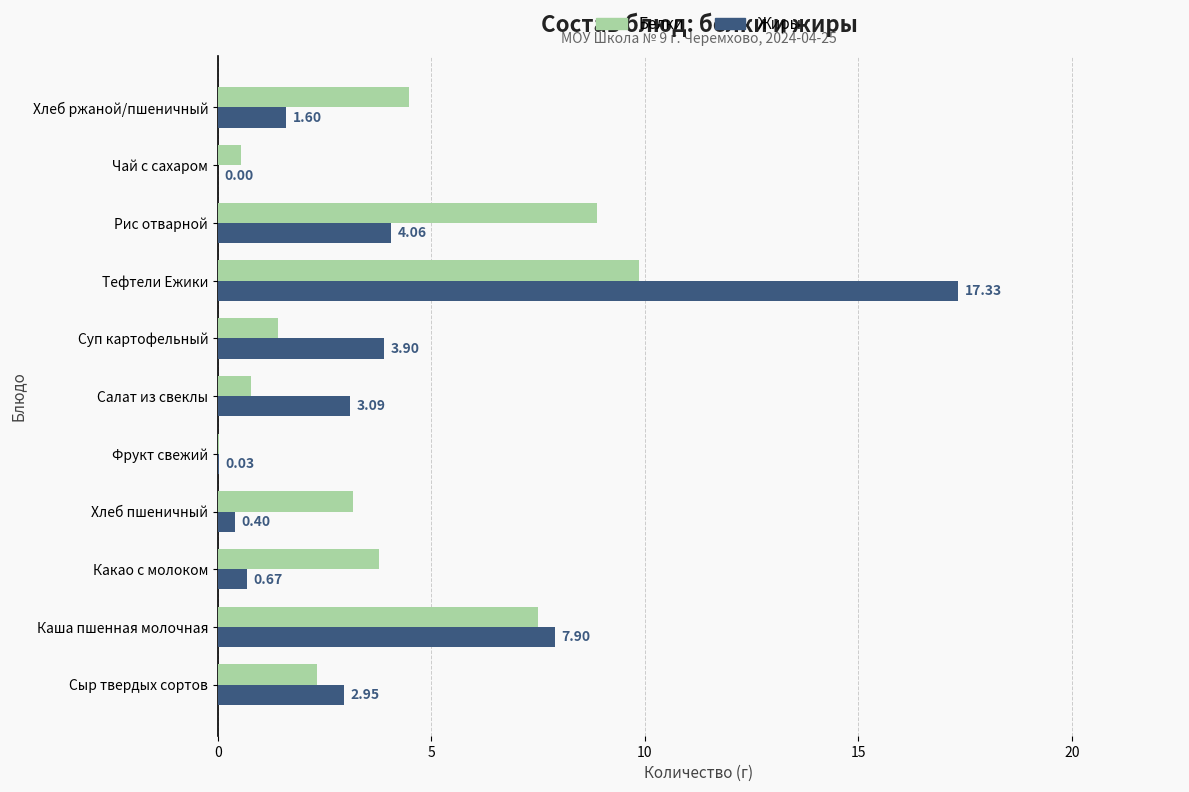

At which label is Белки closest to 4?

Какао с молоком